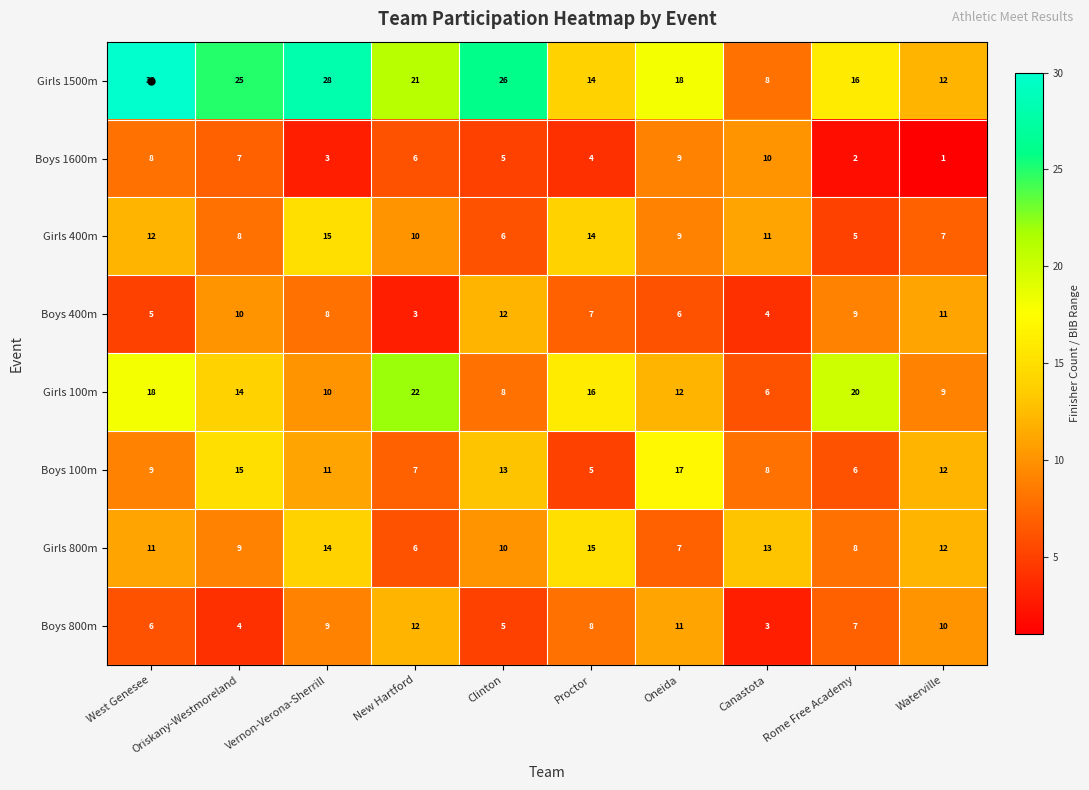

Which series changed the most between New Hartford and Clinton?

Girls 100m